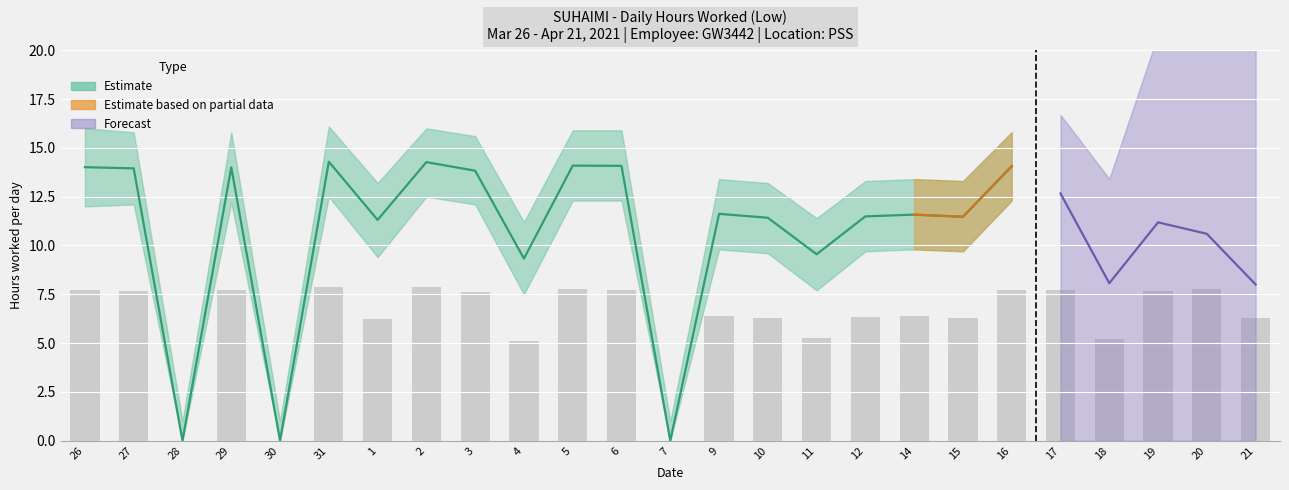

Rank the series at 31 from highest to lowest value.

Low_upper, Low (hours worked), Low_lower